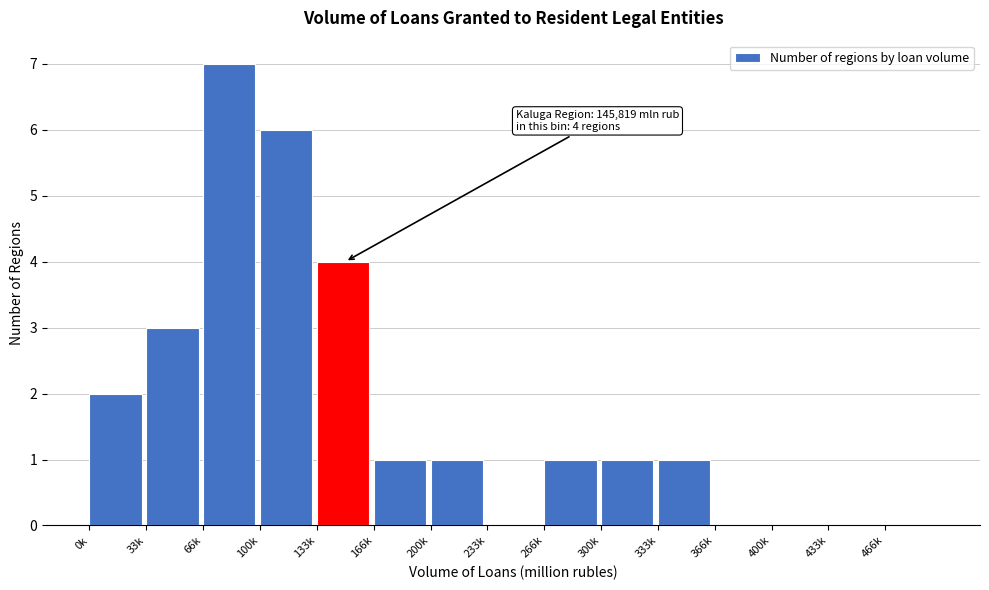

Reading right to left, transcribe all the data shown in this chart.

466k=0	433k=0	400k=0	366k=0	333k=1	300k=1	266k=1	233k=0	200k=1	166k=1	133k=4	100k=6	66k=7	33k=3	0k=2